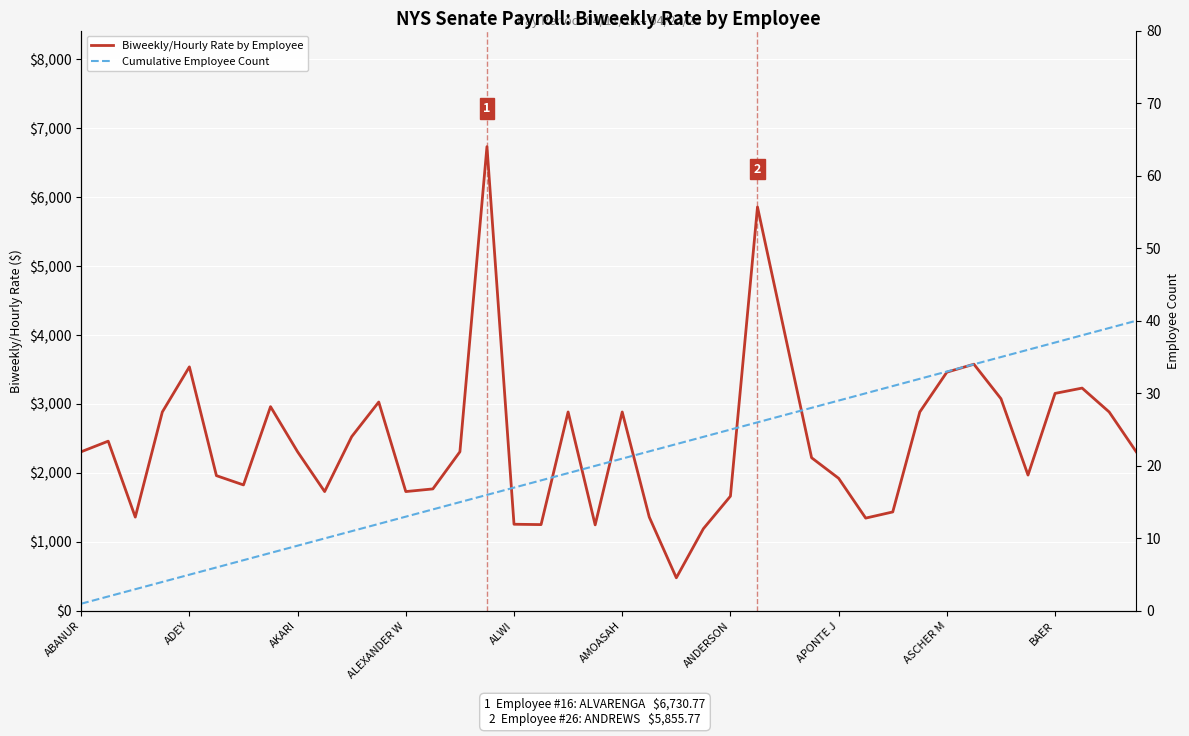

True or false: Cumulative Employee Count and Biweekly/Hourly Rate by Employee cross at least once.

False